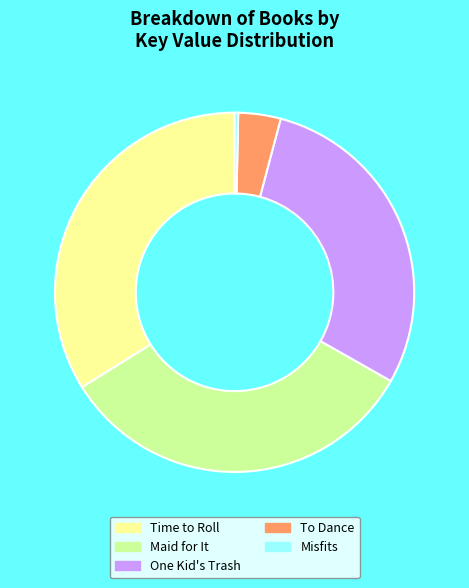

Approximately how many times larger is the value at Time to Roll compared to Misfits?

104.6